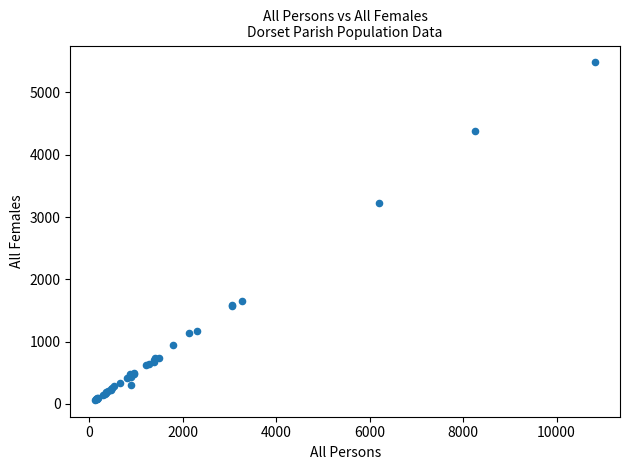

What Y value in the scatter plot is closest to 2773?

3220